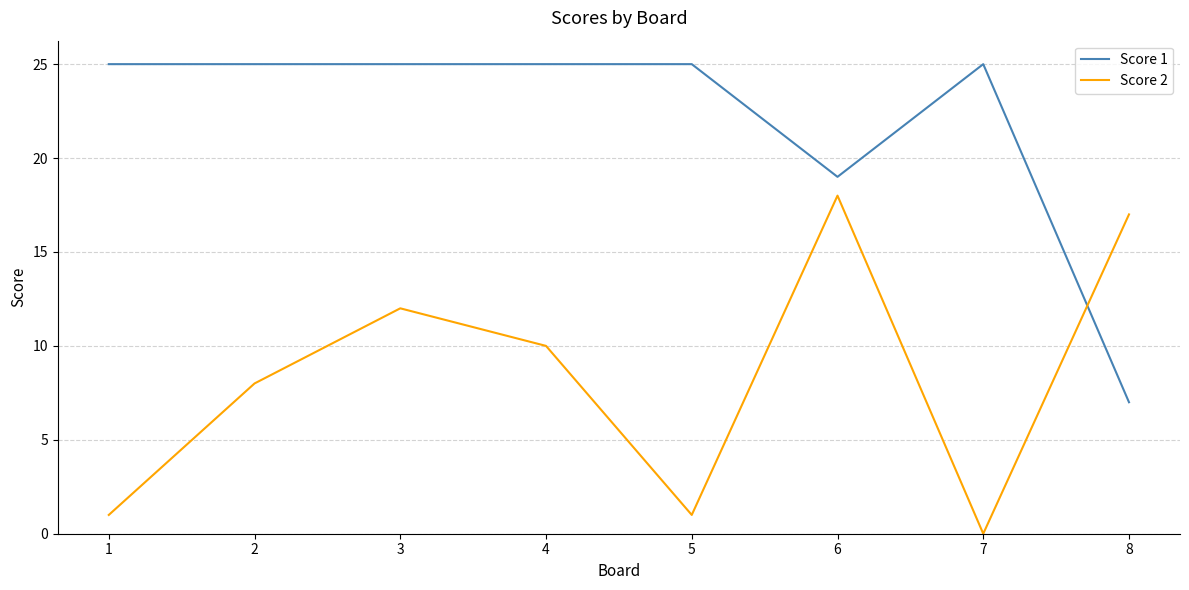

Which series changed the most between 3 and 5?

Score 2